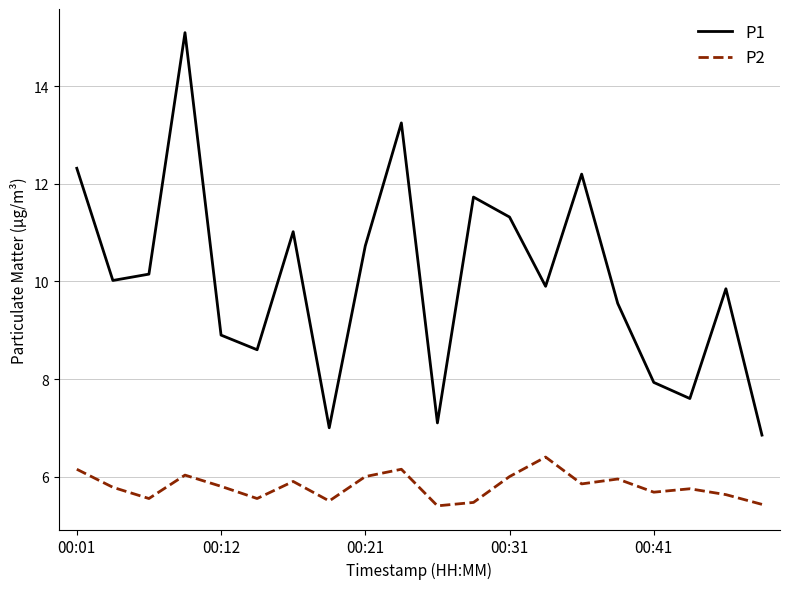

True or false: P2 and P1 cross at least once.

False